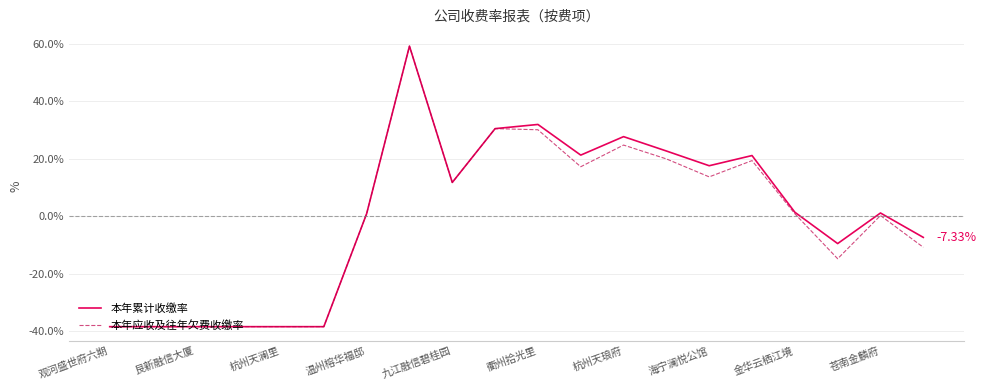

How many interior local valleys does the 本年累计收缴率 series have?

4